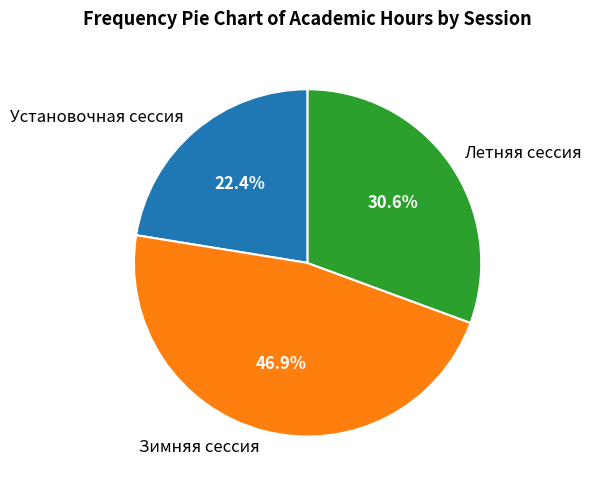

To the nearest percent, what is the combined percentage of Летняя сессия and Зимняя сессия?

78%